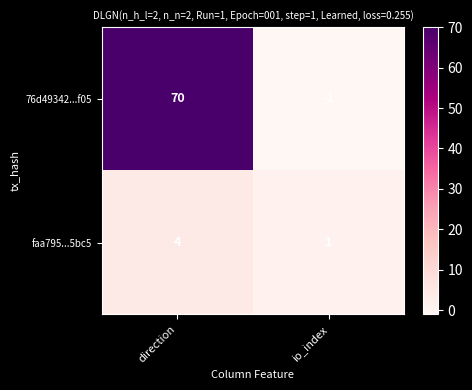

Reading left to right, list all the values displayed in this chart.

76d49342...f05: direction=70	io_index=-1
faa795...5bc5: direction=4	io_index=1